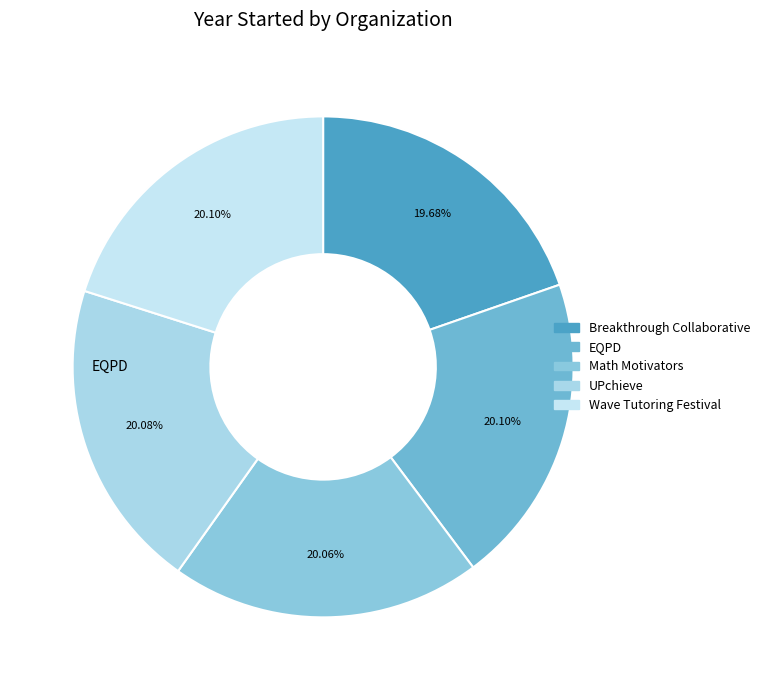

Which category has the biggest portion of the pie?

EQPD